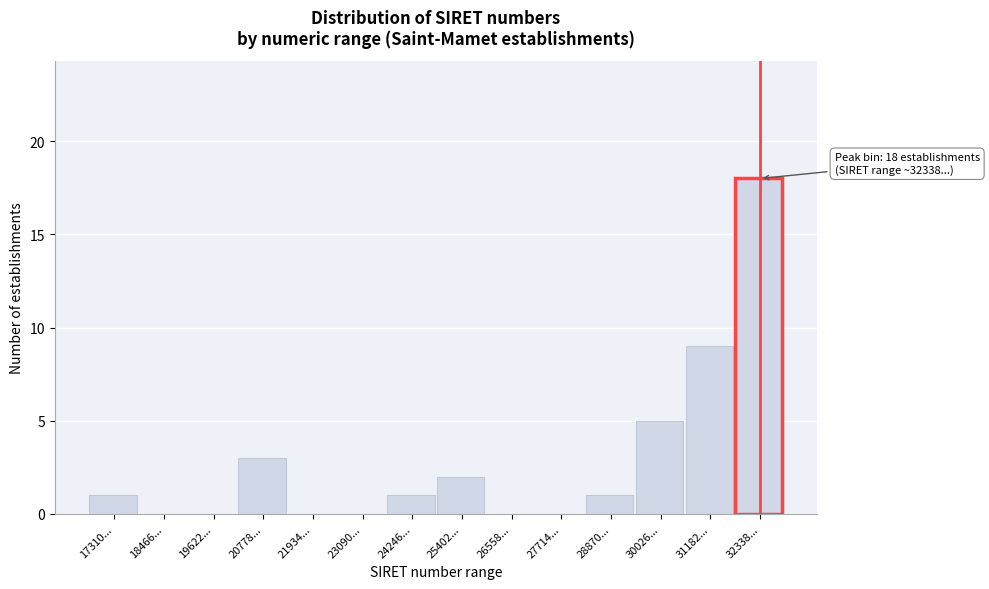

Reading left to right, extract all data points from this chart.

17310...=1	18466...=0	19622...=0	20778...=3	21934...=0	23090...=0	24246...=1	25402...=2	26558...=0	27714...=0	28870...=1	30026...=5	31182...=9	32338...=18